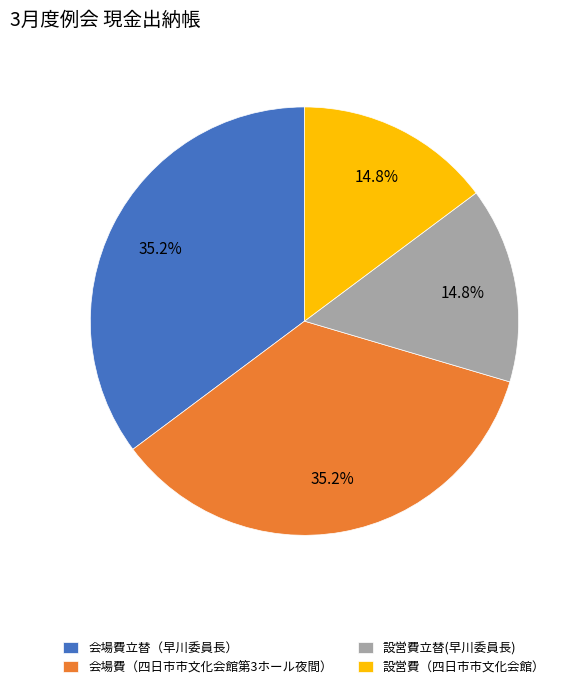

True or false: 会場費立替（早川委員長） accounts for 35% of the total.

True